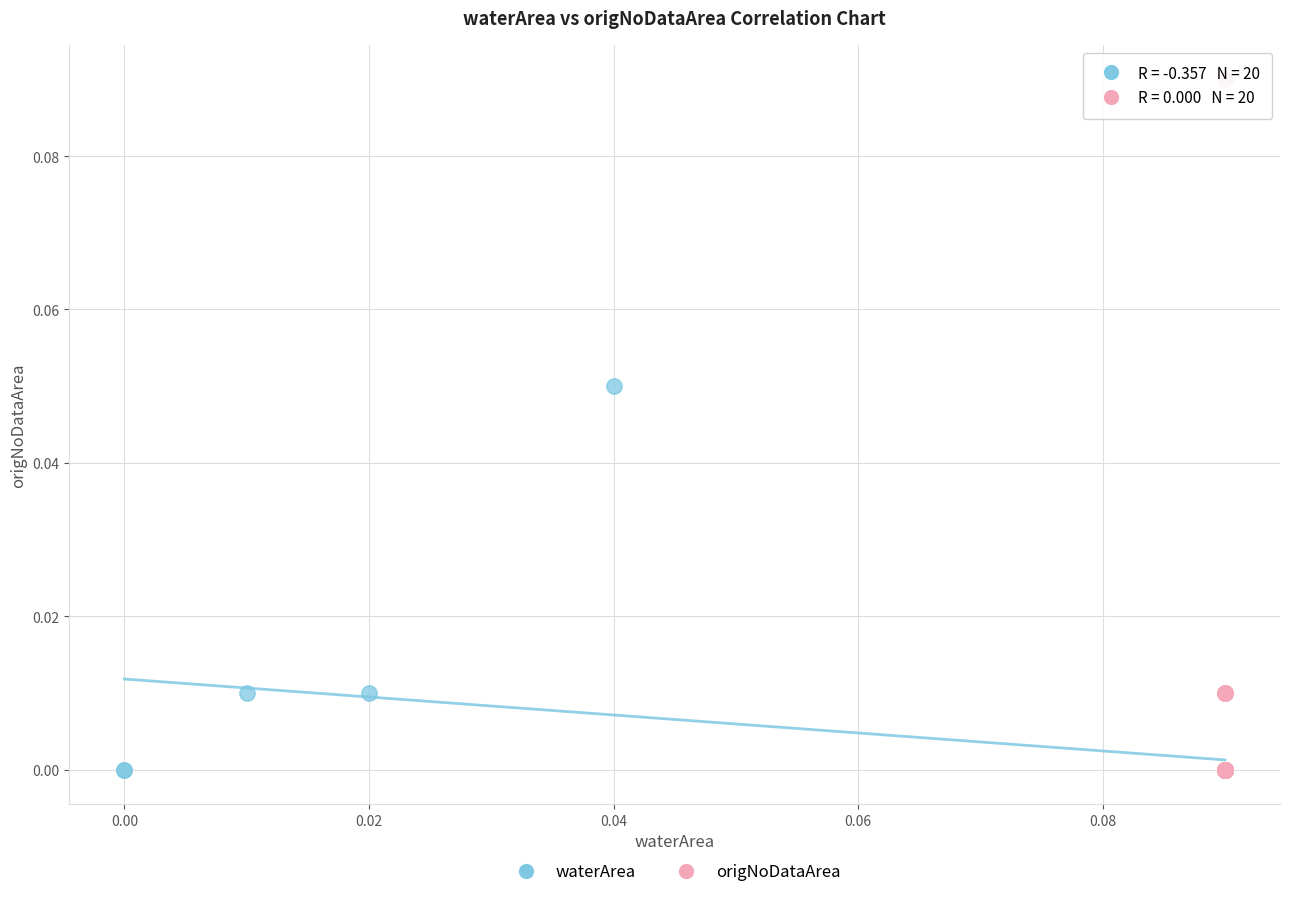

What are all the series names shown in the legend?

waterArea, origNoDataArea